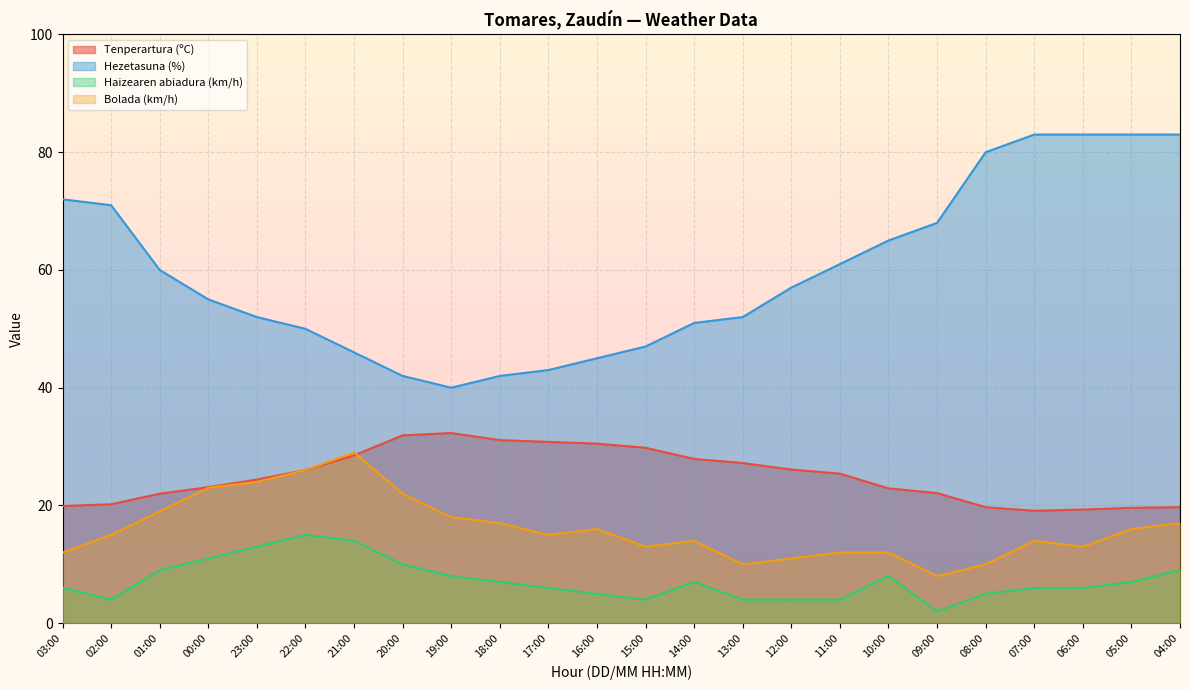

The value of Haizearen abiadura (km/h) at 05:00 is 11.7. True or false?

False